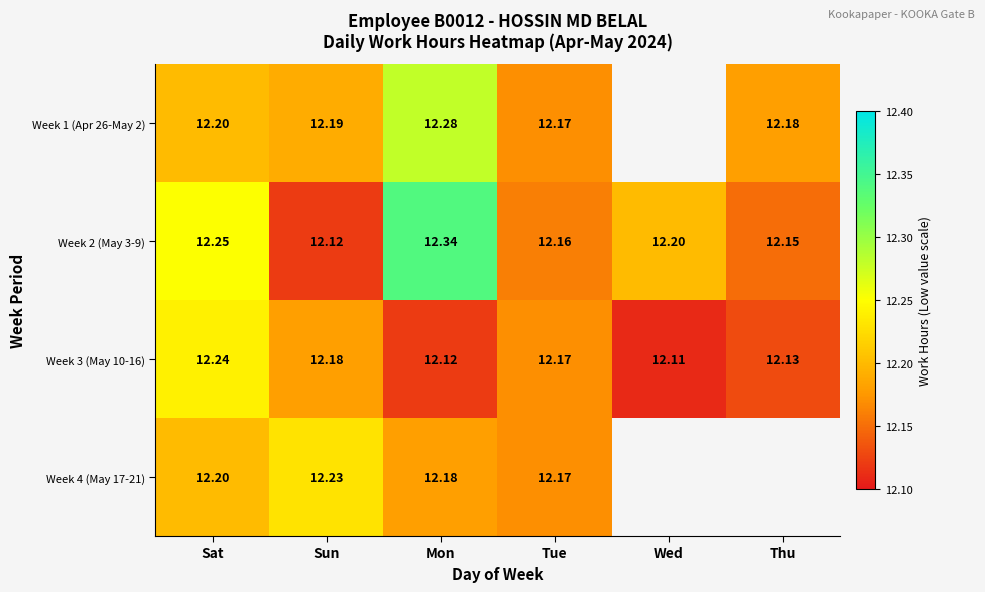

At how many categories does at least one series exceed 12?

6